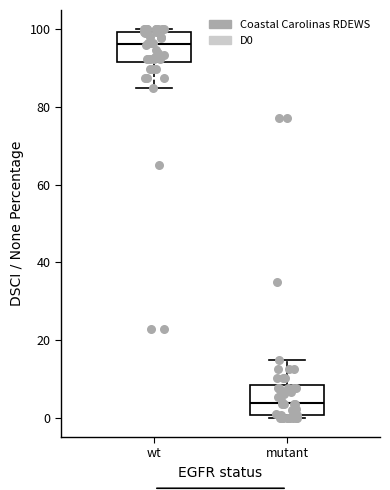

Reading left to right, transcribe this box plot: for each box, give where its median line is, the range the box spans, and where its two whiskers end, as read against the y-axis. The values are not printed on the chart, so give them approximately, as read against the axis.

wt: median 96, box 92 to 100, whiskers 86 to 100 (just above the box's upper edge)
mutant: median 4, box 0 to 8, whiskers 0 (just below the box's lower edge) to 14